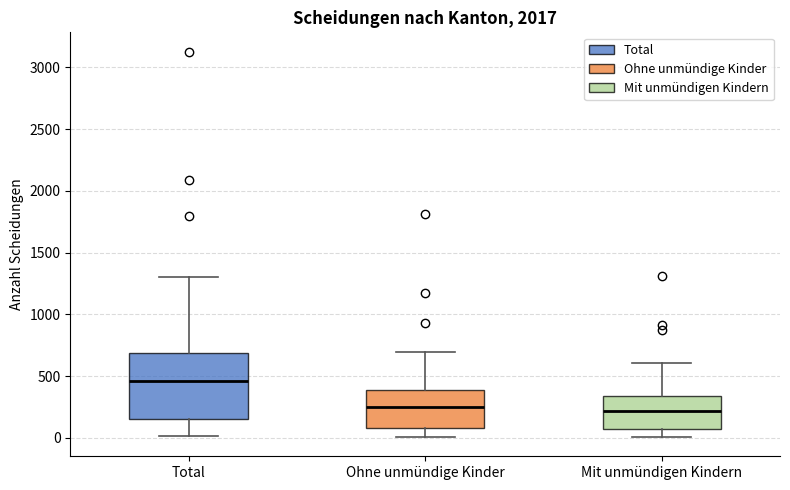

Which box is the tallest, from its lower edge to its upper edge?

Total